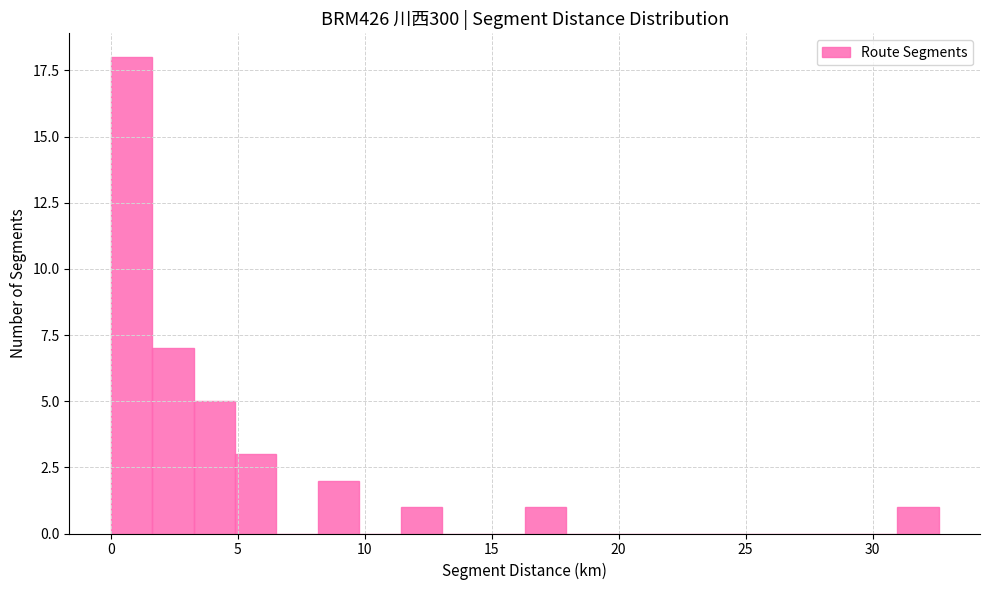

Read against the x-axis, roughly where is the centre of the tallest bar?

1.0